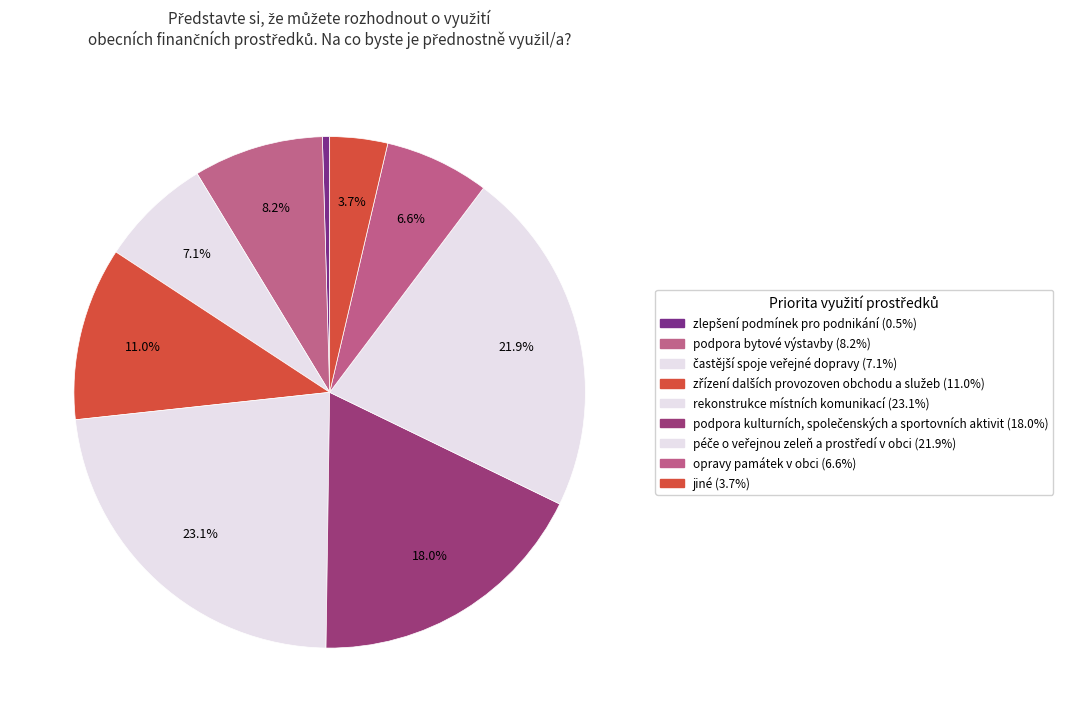

Is it true that rekonstrukce místních komunikací is 23% of the pie?

True